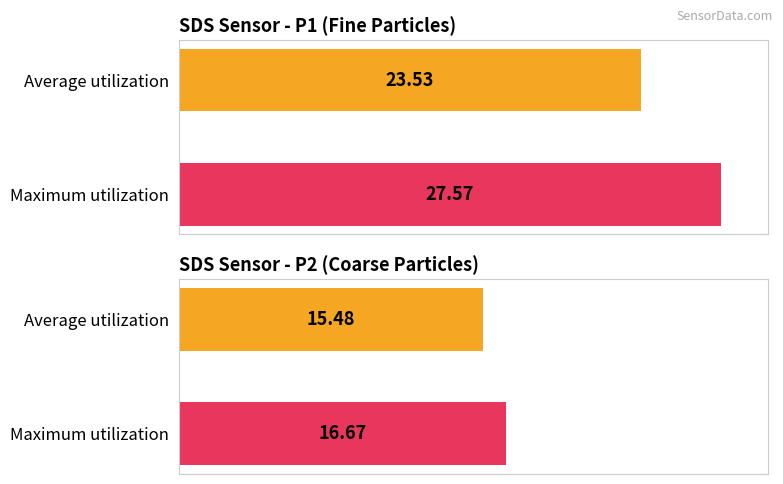

The value of SDS_P1 at 00:47 is 14.8. True or false?

False